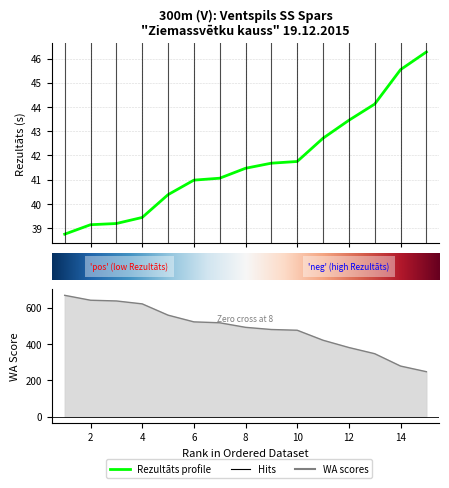

What is the highest value of the Rezultāts series?

46.3